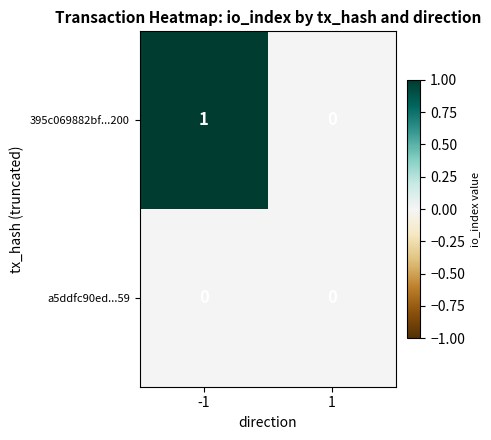

Rank the series by their maximum value, from highest to lowest.

395c069882bf...200, a5ddfc90ed...59